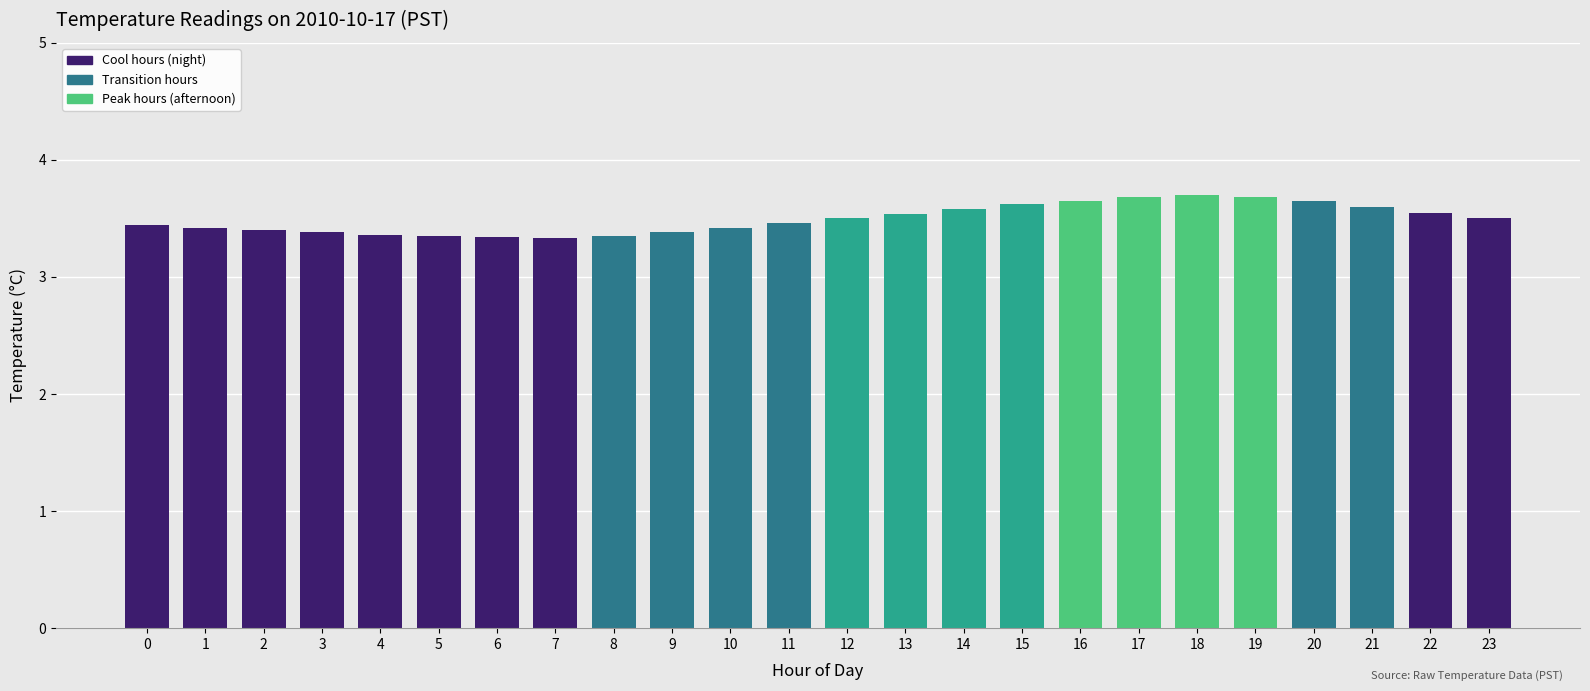

What is the value of the 4th bar from the left?

3.4